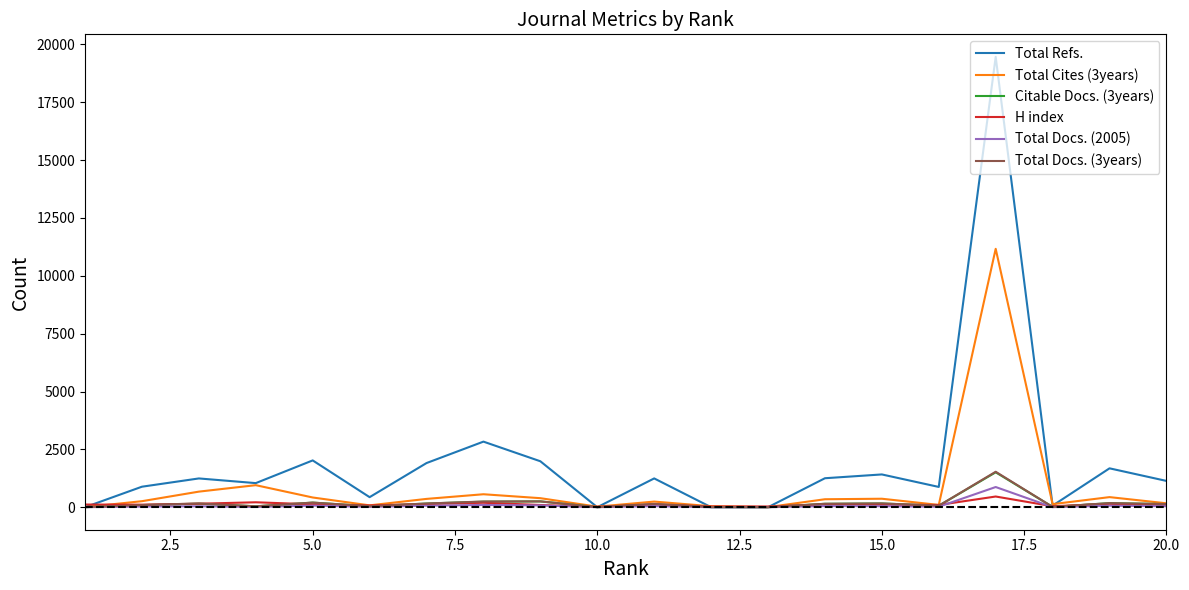

Which series has the largest total across all categories?

Total Refs.